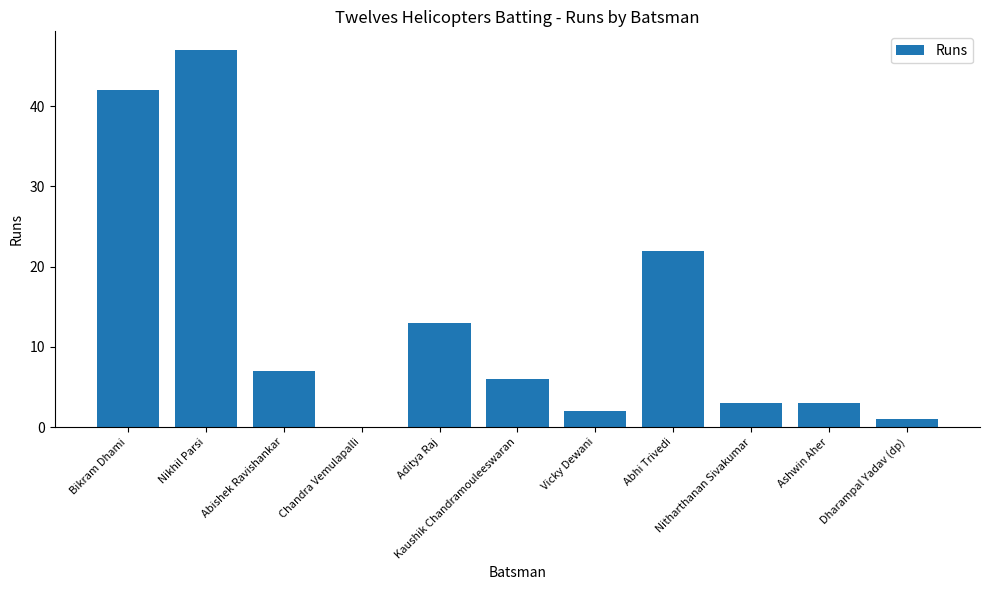

What is the greatest value displayed?

47